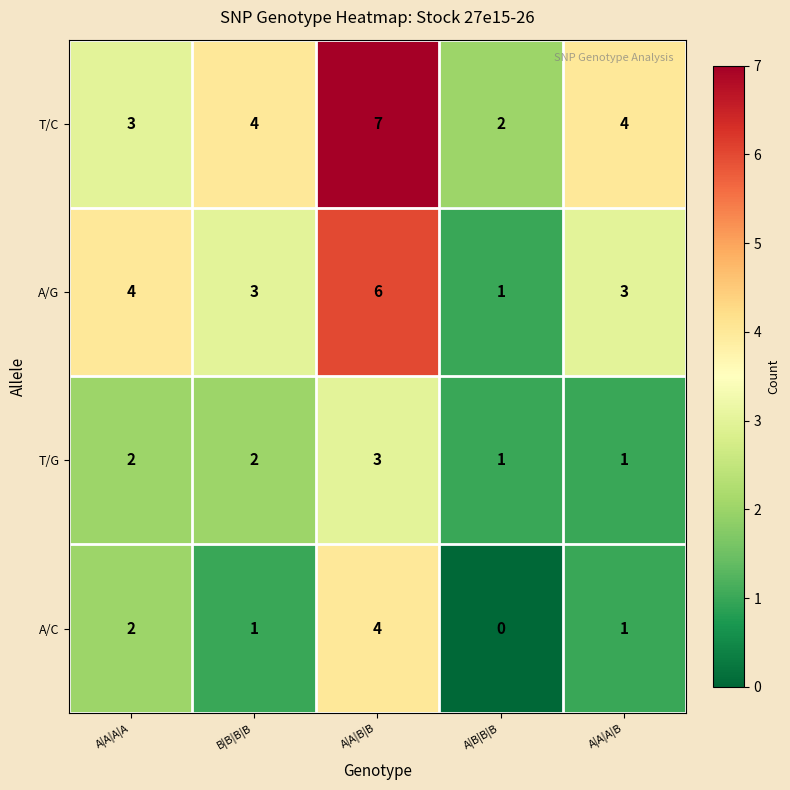

What is the sum of all T/G values?

9